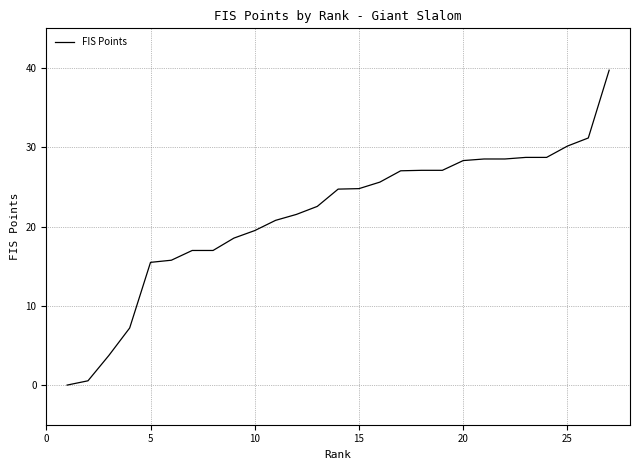

What is the maximum value shown in the chart?

39.7